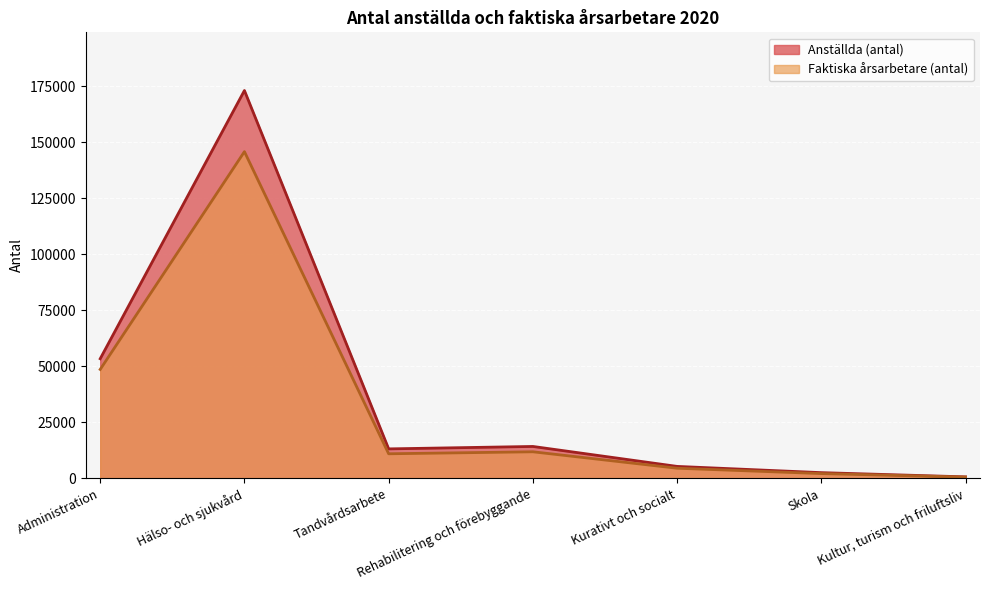

Which has a higher value, Hälso- och sjukvård or Kurativt och socialt?

Hälso- och sjukvård